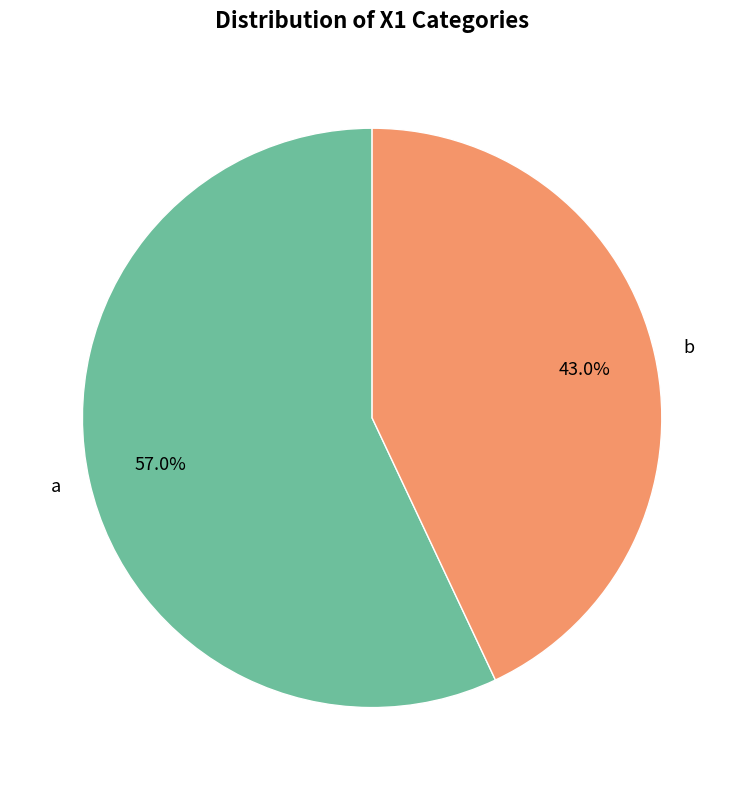

Which category has the smallest portion of the pie?

b